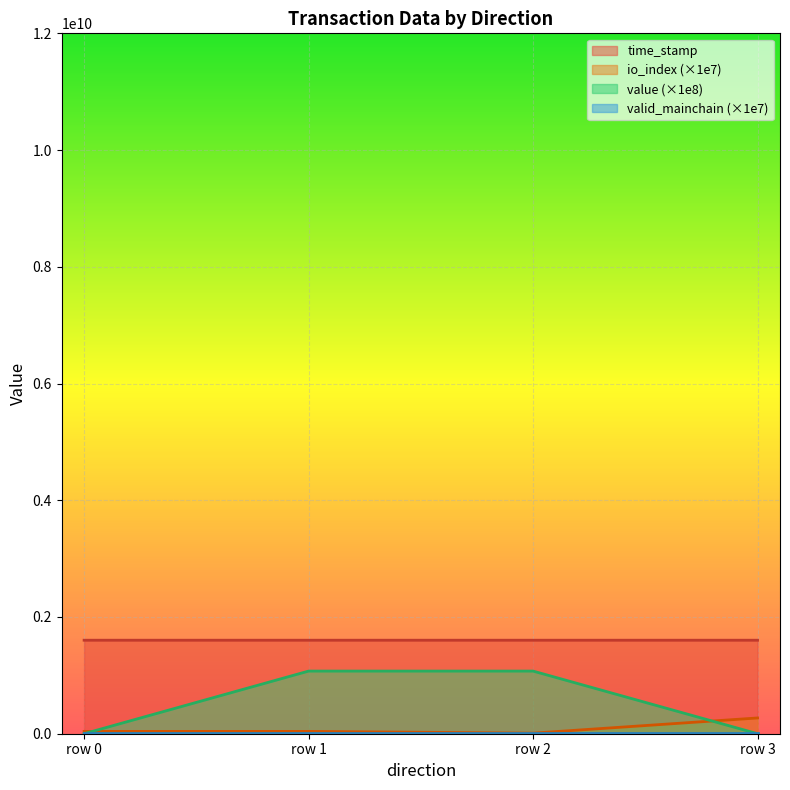

True or false: value has more than 2 interior local peaks.

False